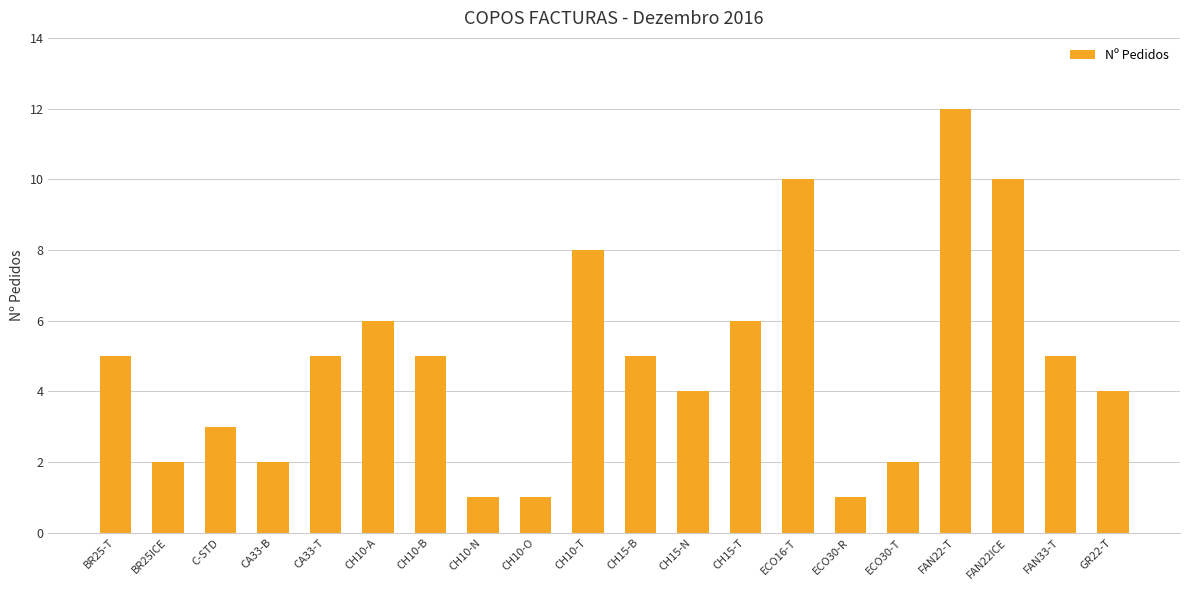

What is the label of the 19th bar from the left?

FAN33-T